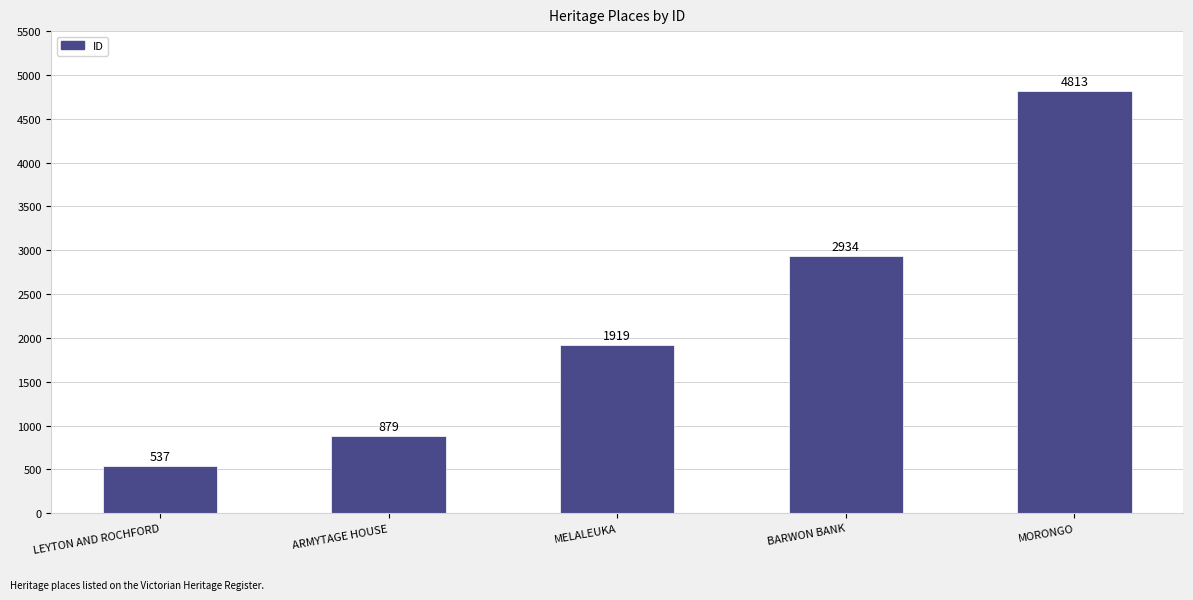

Count the number of categories in the chart.

5